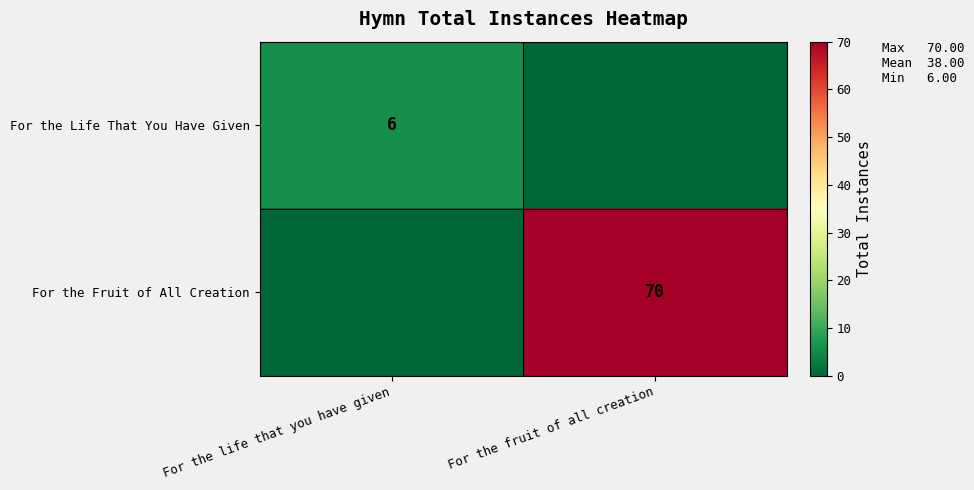

True or false: For the Fruit of All Creation has a value of 70 at For the fruit of all creation.

True